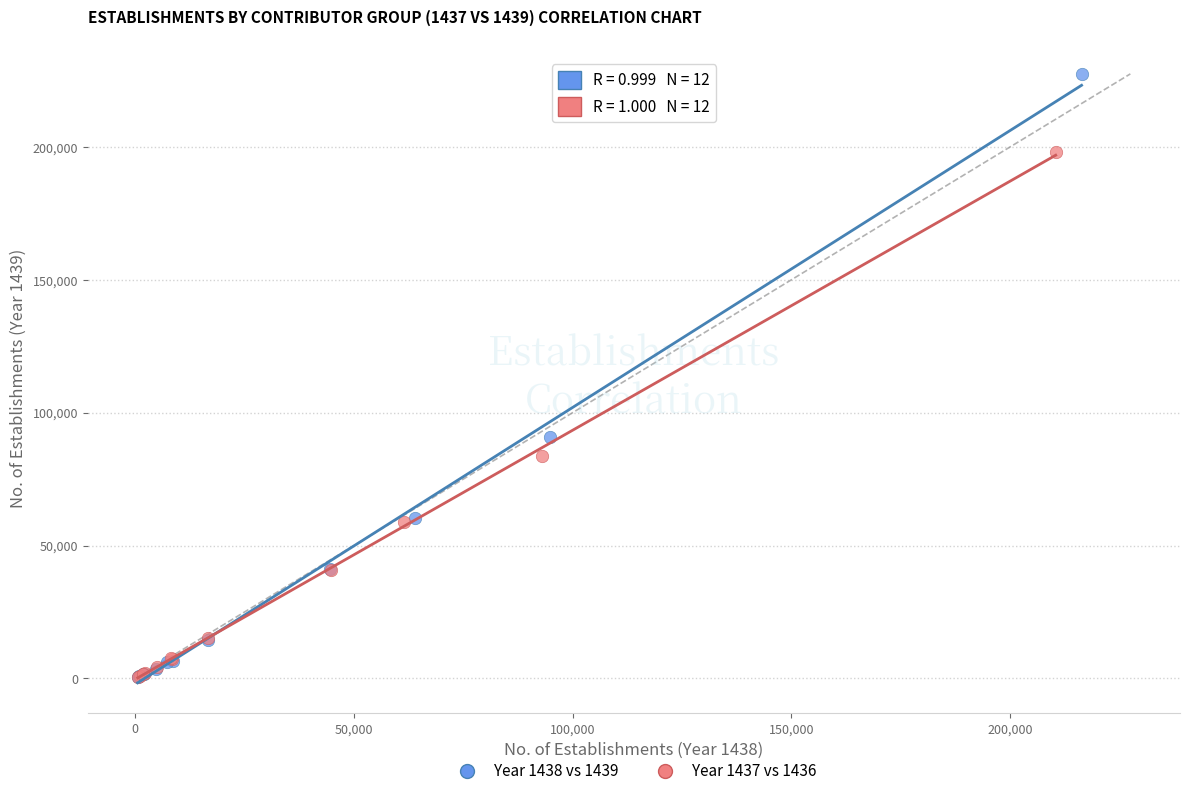

Which series has the largest Y range (max minus min)?

Year 1438 vs 1439